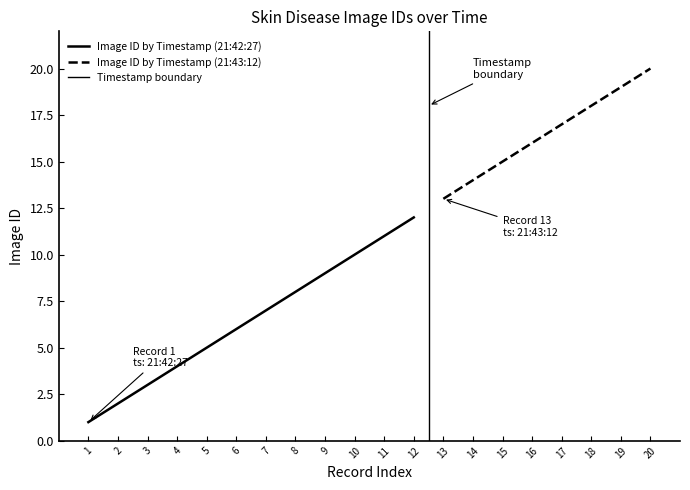

What is the change in value from 4 to 12?

+8